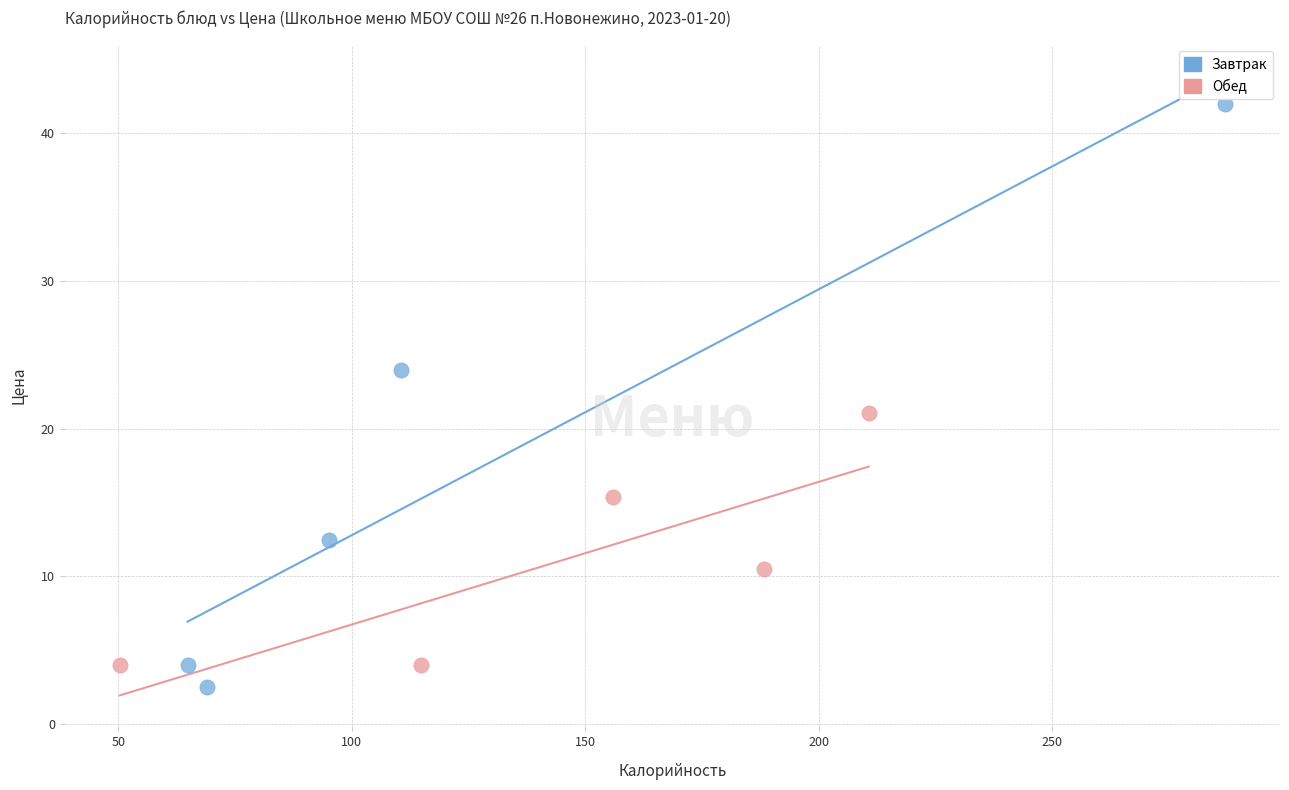

Which series reaches the maximum Y coordinate?

Завтрак